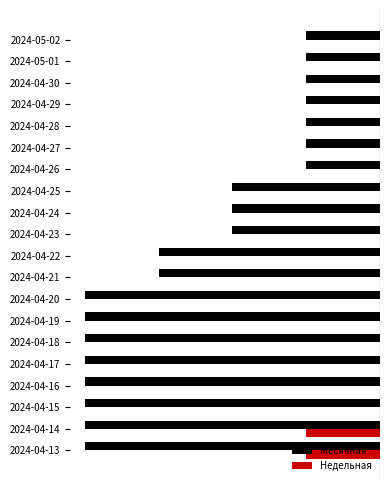

Rank the series by their average value, from lowest to highest.

Месячная, Недельная